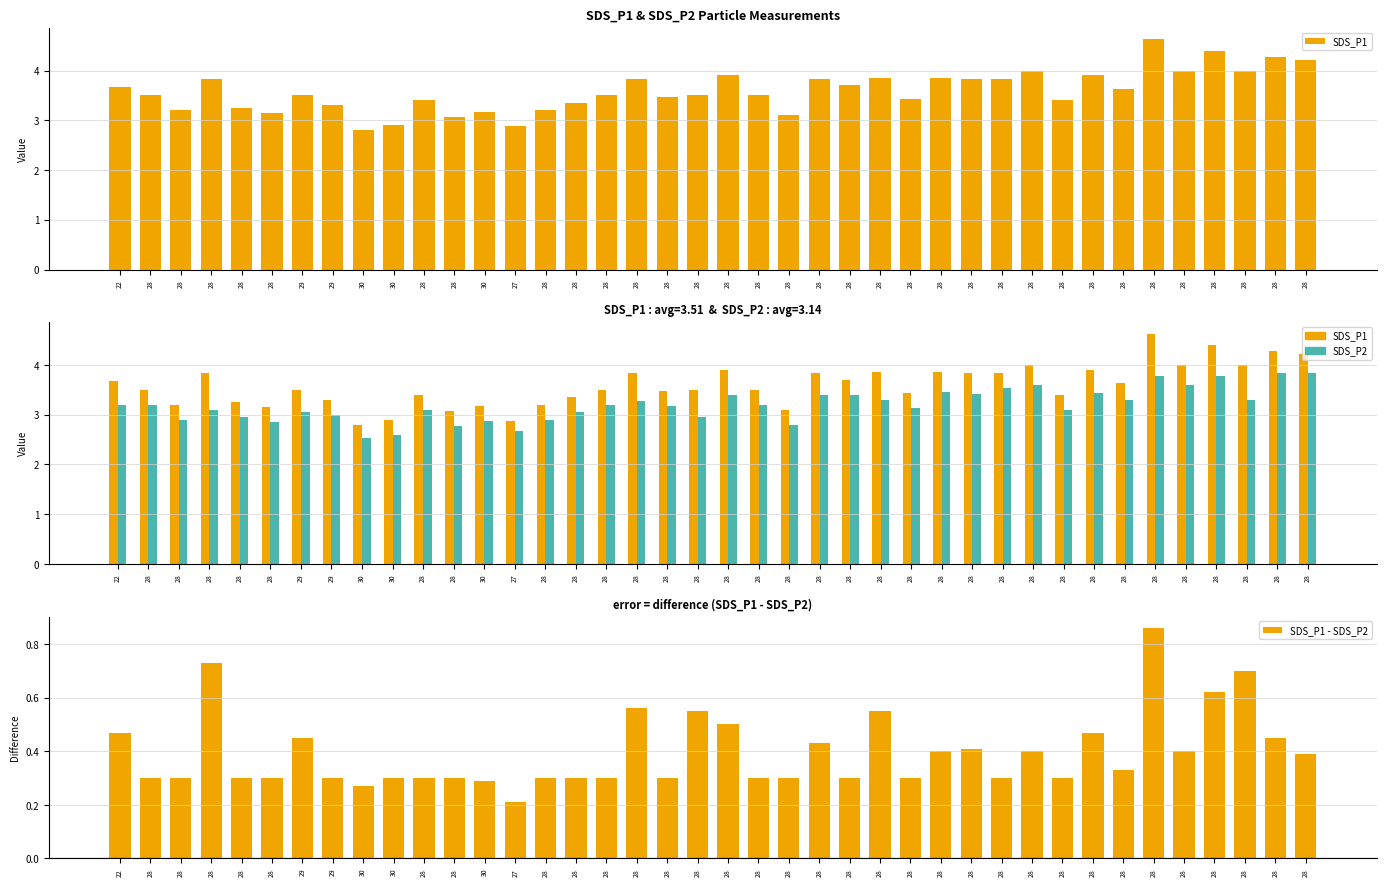

At which category is the sum across all series the highest?

28